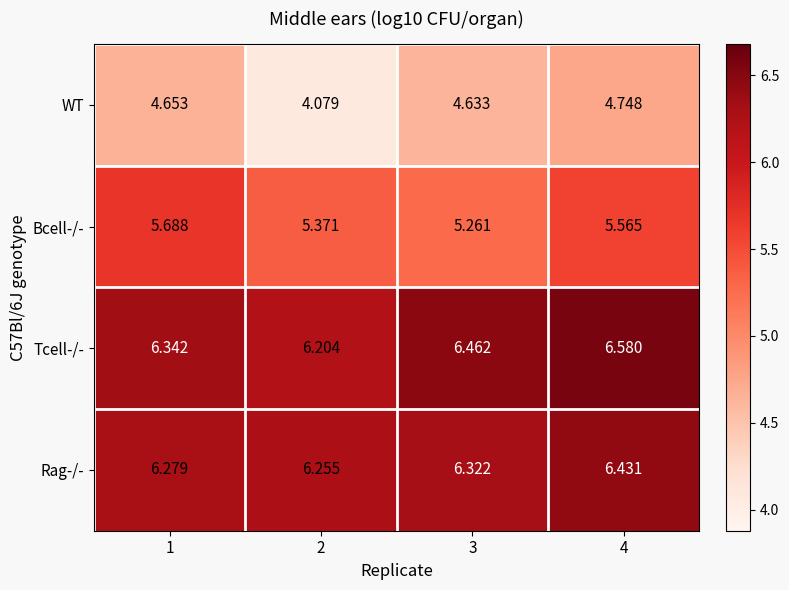

Which series has the widest spread of values?

WT